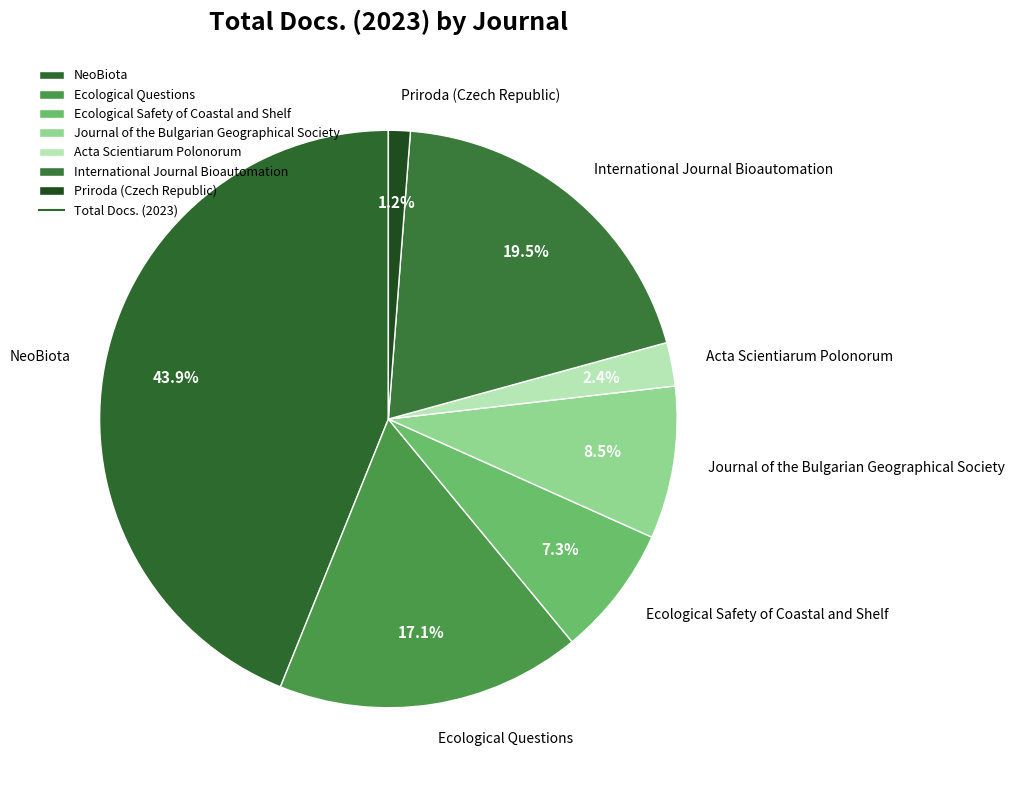

Rank the categories by value from lowest to highest.

Priroda (Czech Republic), Acta Scientiarum Polonorum, Ecological Safety of Coastal and Shelf, Journal of the Bulgarian Geographical Society, Ecological Questions, International Journal Bioautomation, NeoBiota